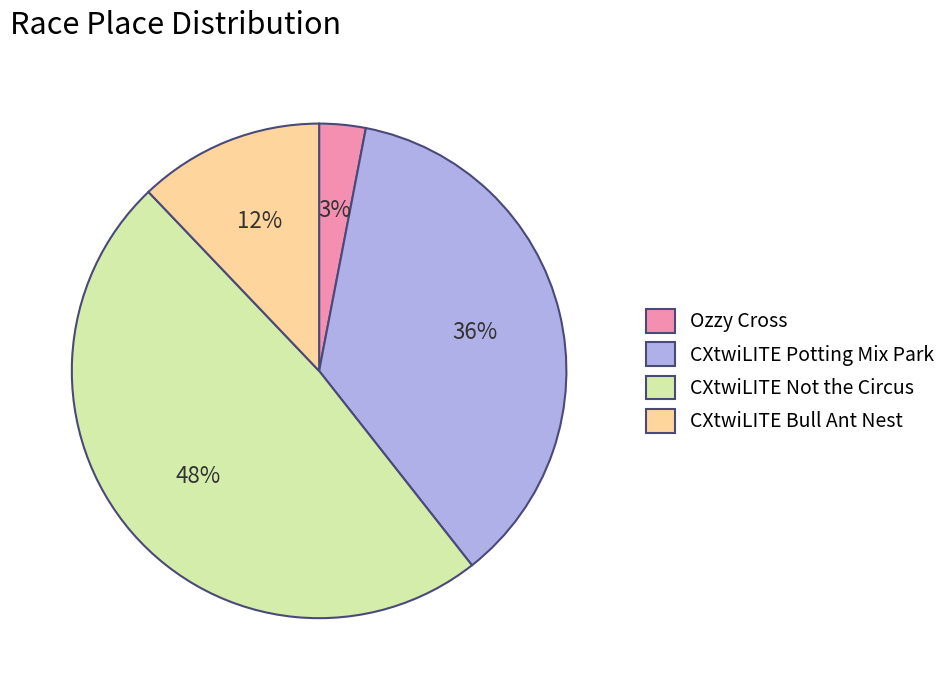

What is the ratio of the value at CXtwiLITE Not the Circus to the value at Ozzy Cross?

16.0